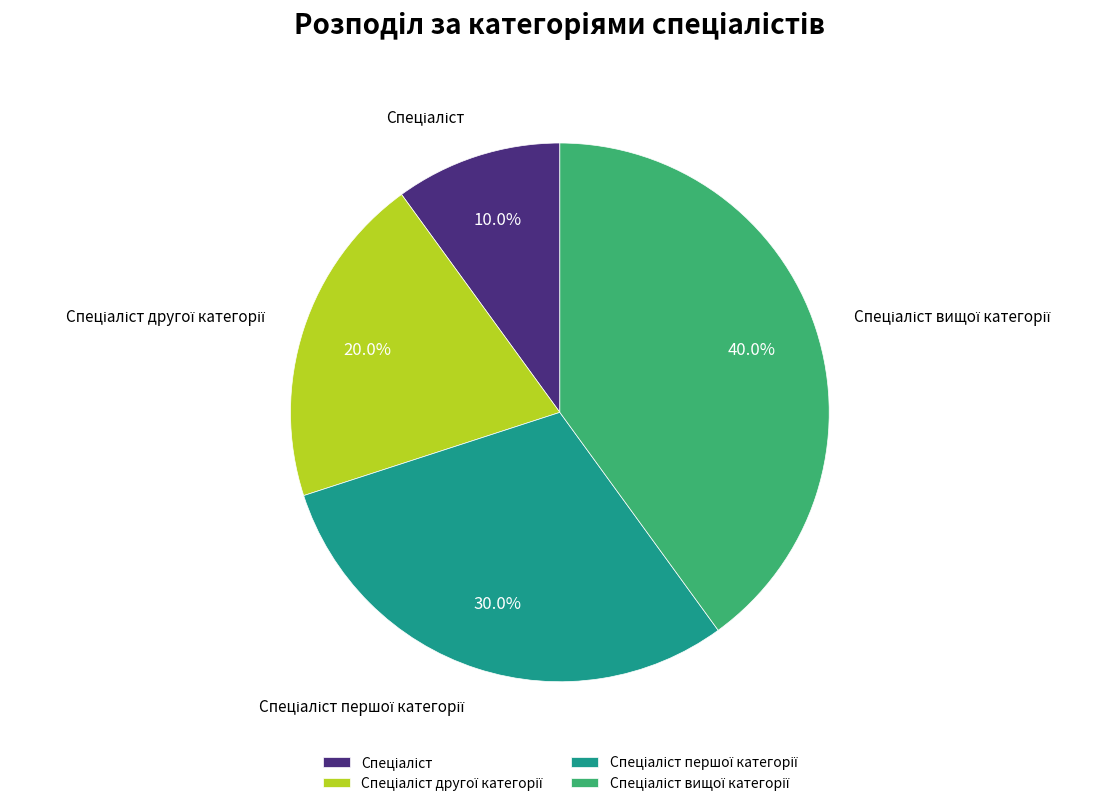

Is there a majority slice in this chart?

No